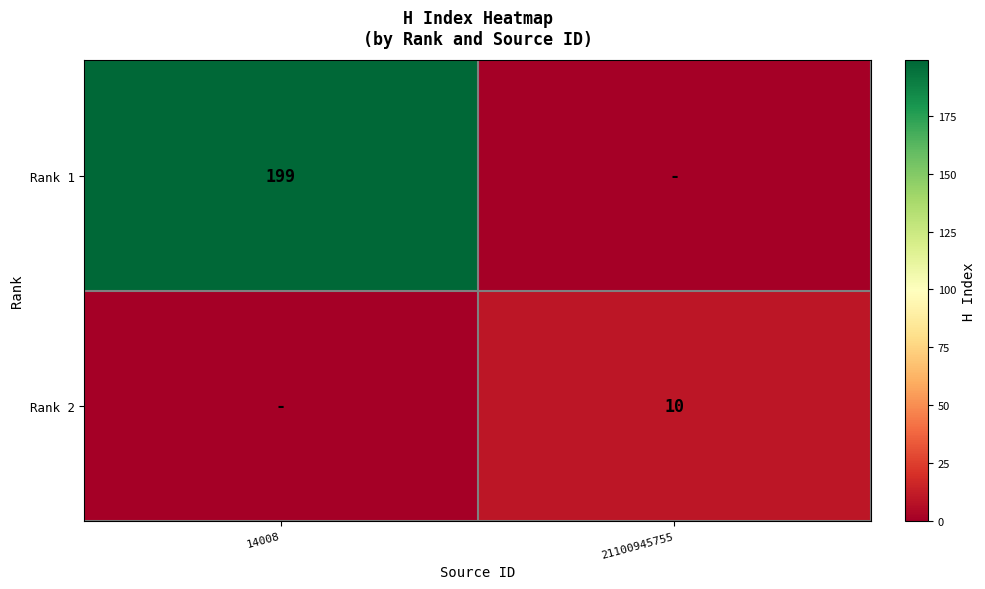

What is the greatest value displayed?

199